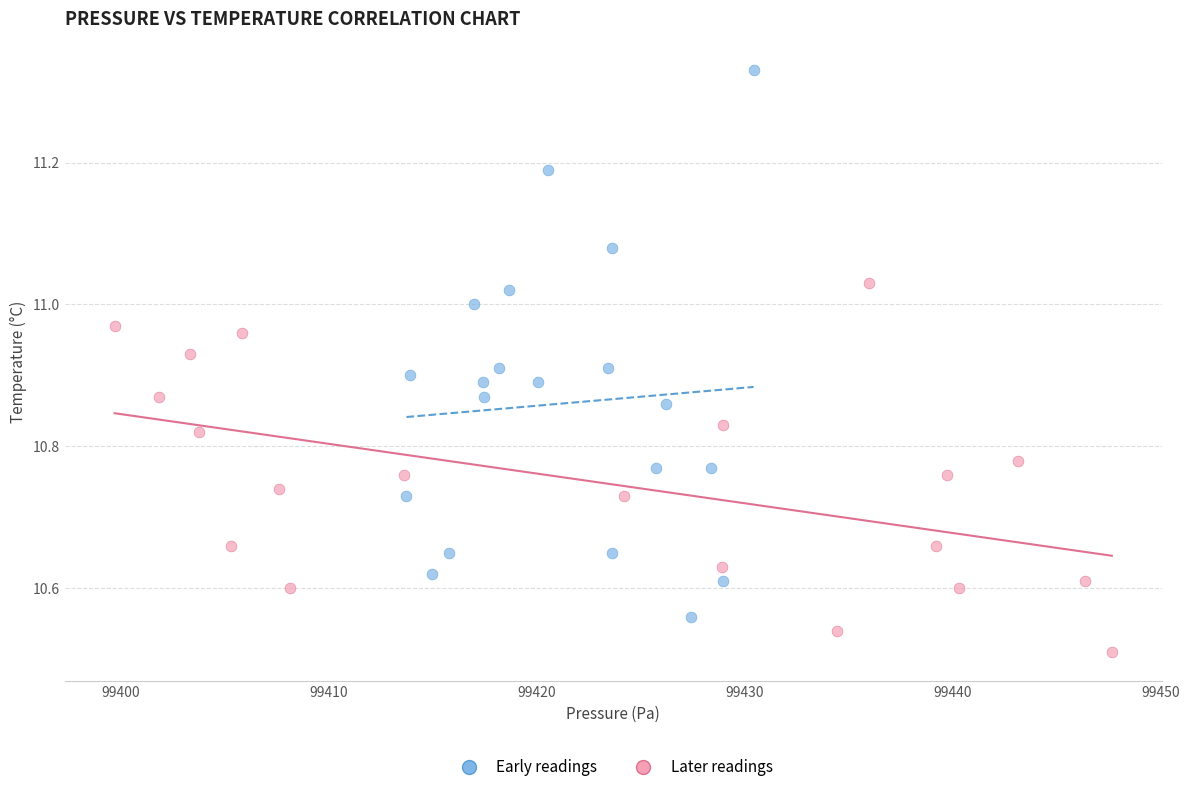

Which series reaches the maximum Y coordinate?

Early readings